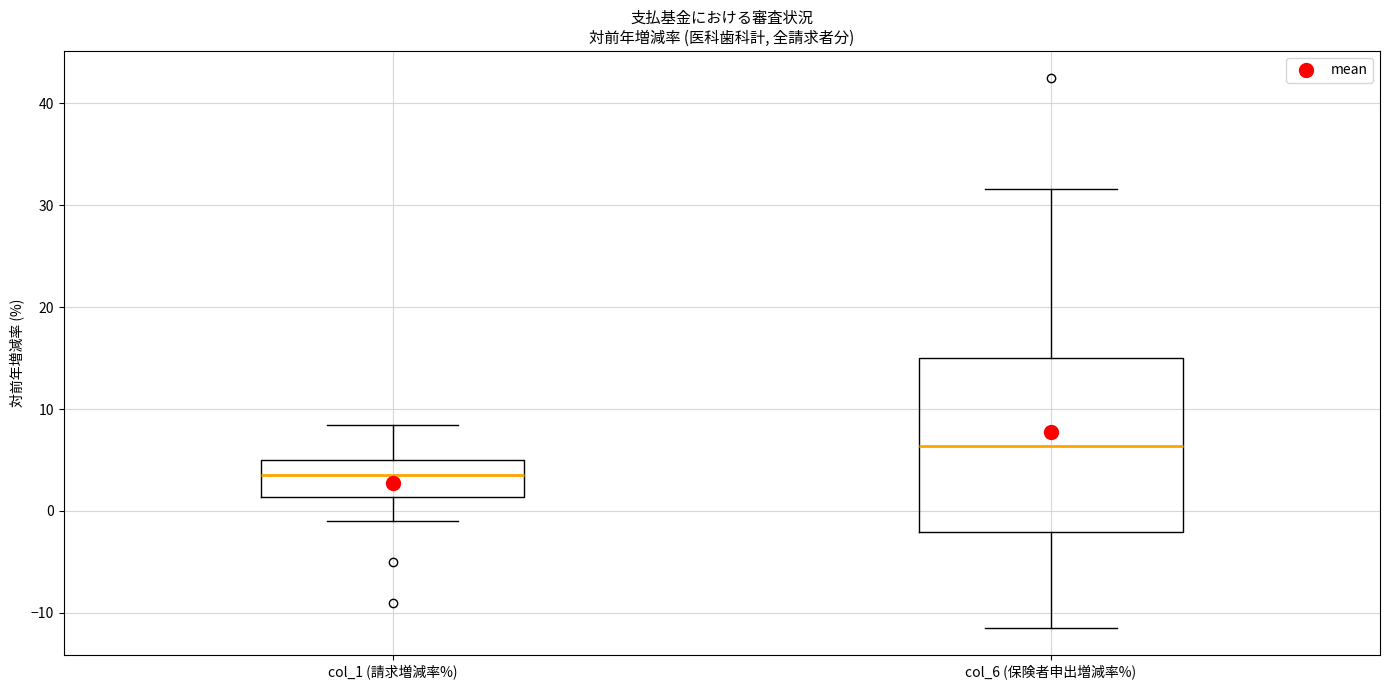

Which box has the lowest median line?

col_1 (請求増減率%)